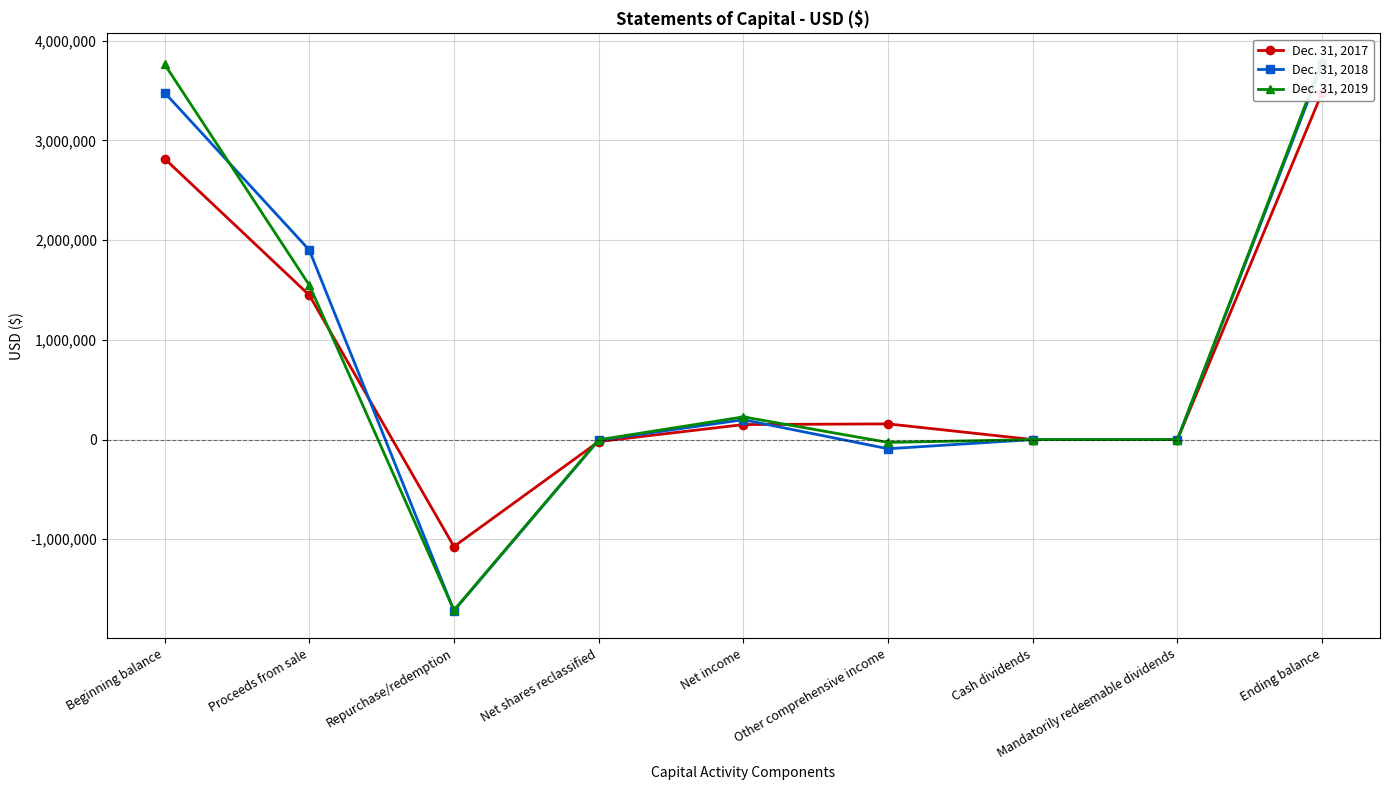

The value of Dec. 31, 2019 at Cash dividends is -259. True or false?

True